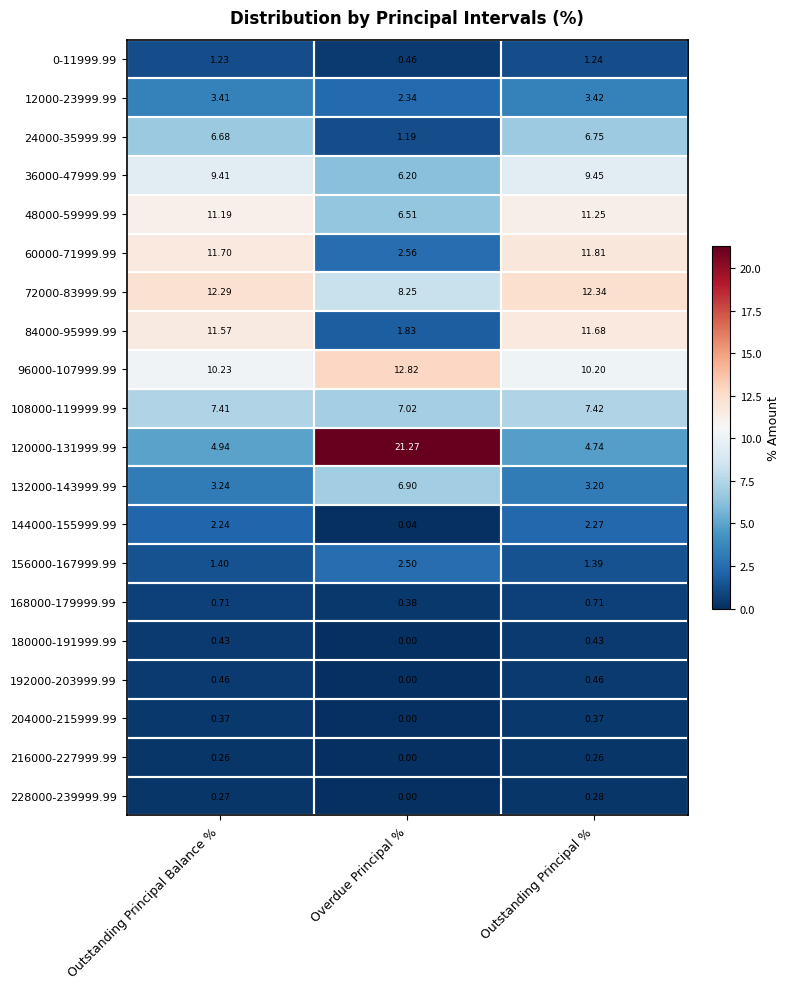

Where is 36000-47999.99 nearest to the value 7?

Overdue Principal %